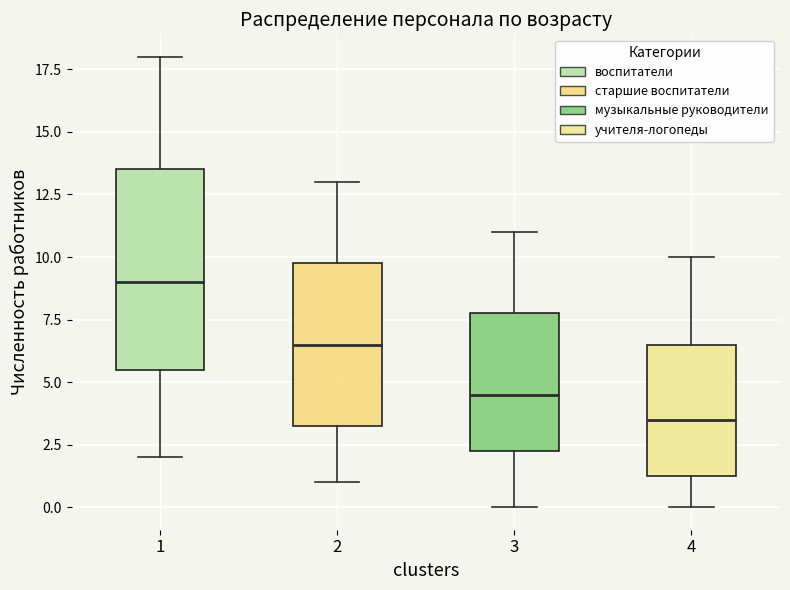

Which box is the tallest, from its lower edge to its upper edge?

1